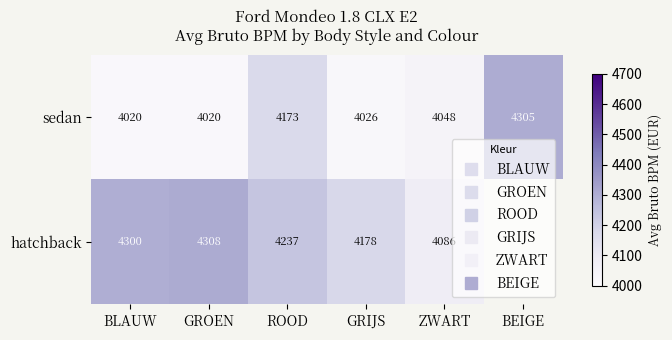

At which label is sedan closest to 4162?

ROOD